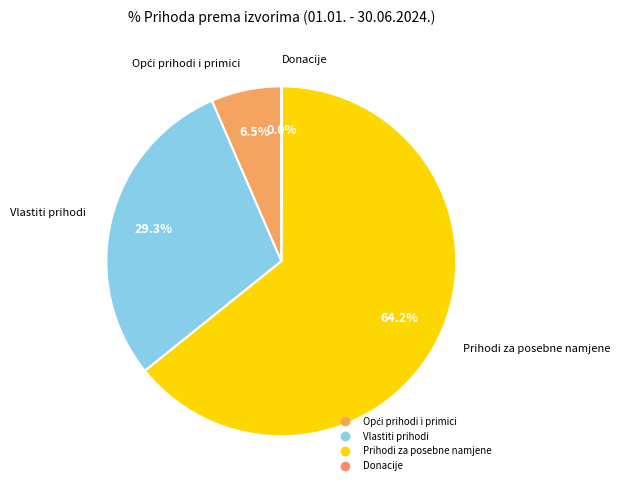

Which has a higher value, Vlastiti prihodi or Prihodi za posebne namjene?

Prihodi za posebne namjene